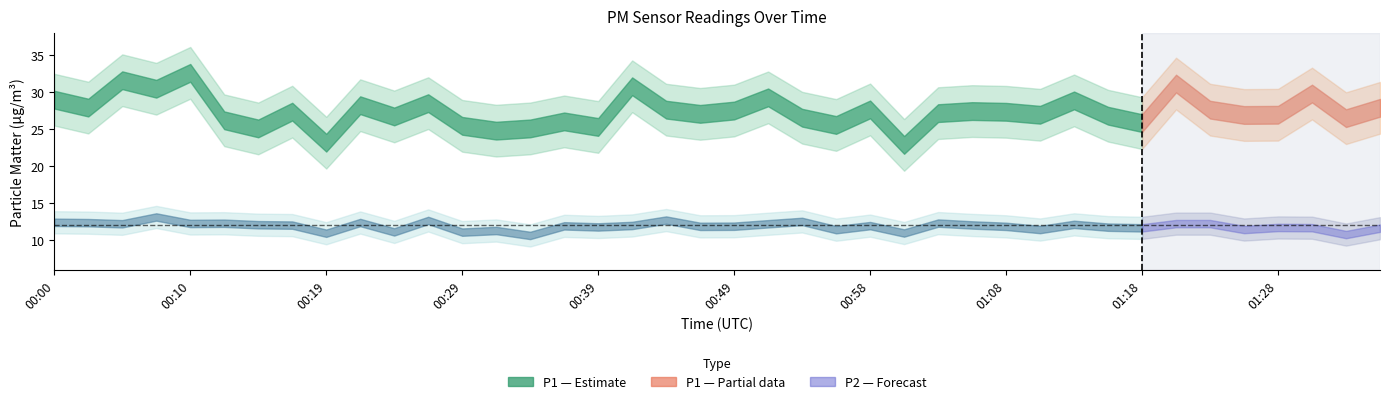

How many interior local peaks does the P1 series have?

13